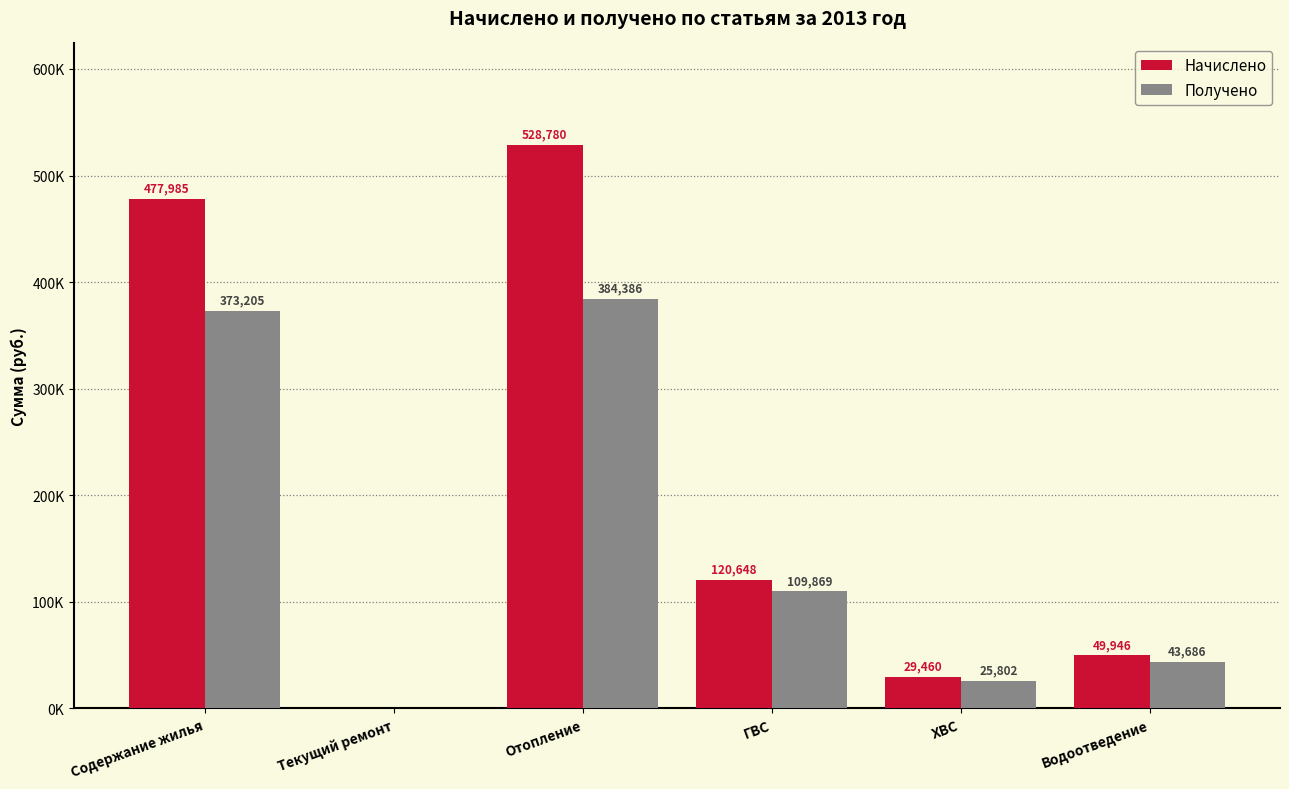

Which category has the lowest value in the Получено series?

Текущий ремонт